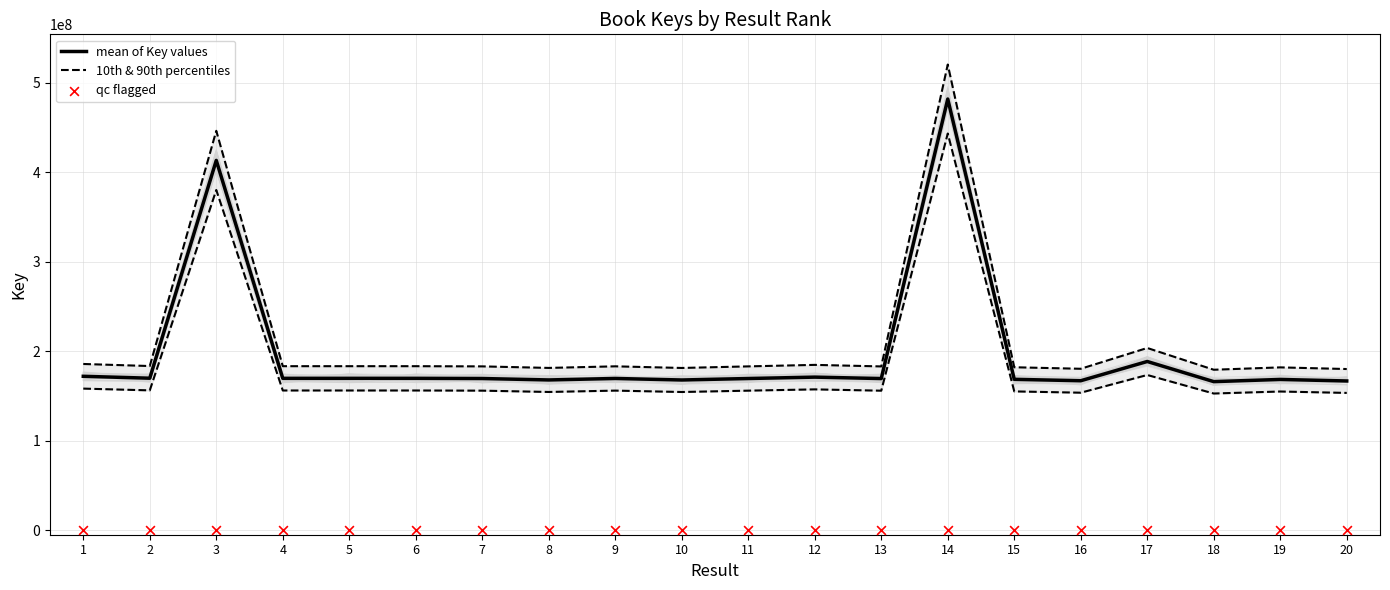

Which series reaches the minimum Y coordinate?

qc flagged